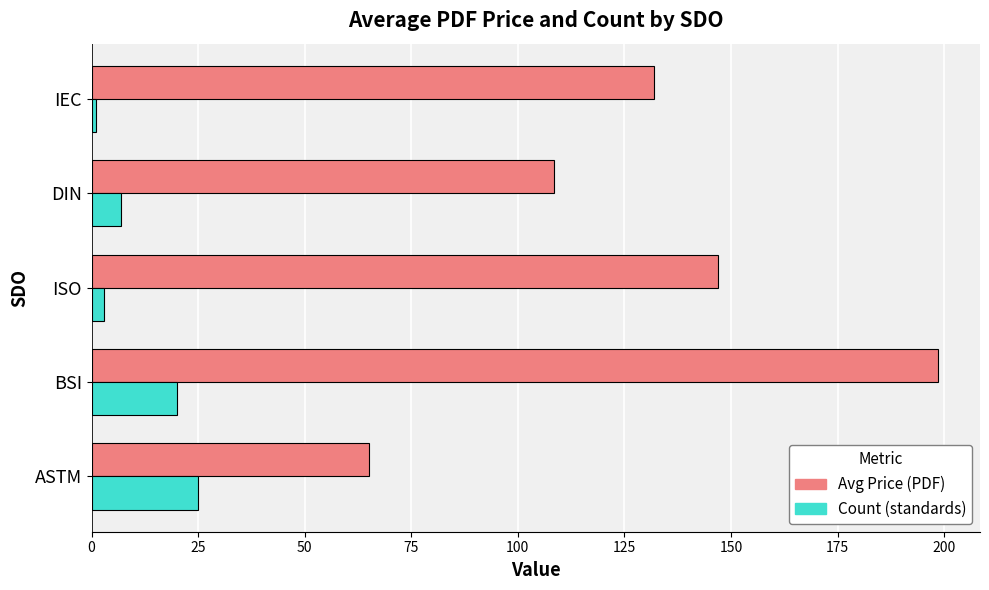

Is the value of Count (standards) at BSI greater than the value of Avg Price (PDF) at IEC?

No